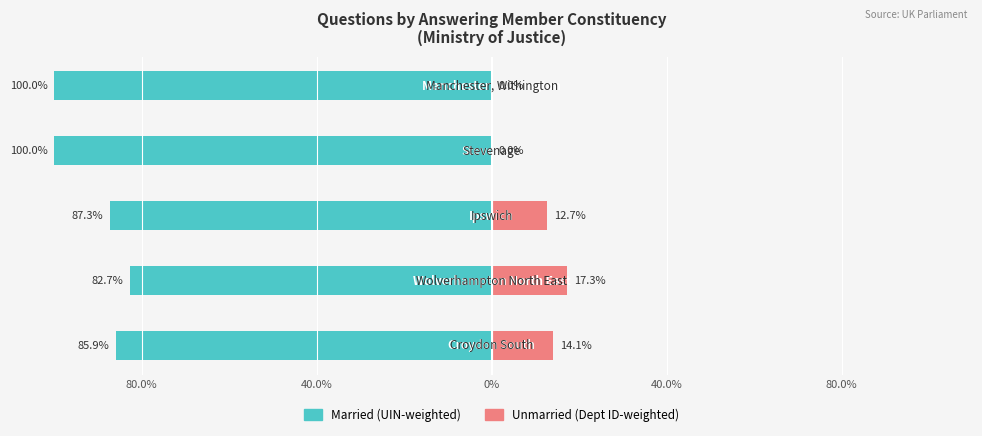

True or false: Married has a value of -85.9 at 80.0%.

True